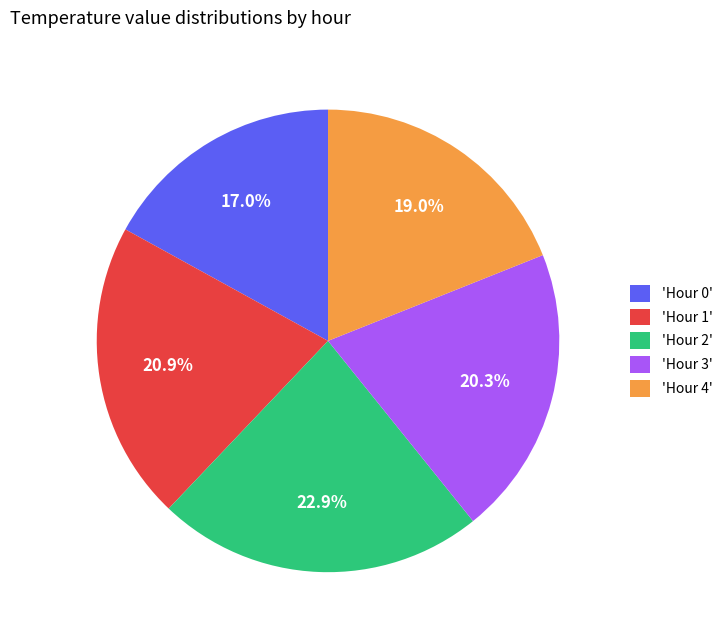

What is the ratio of the value at 'Hour 1' to the value at 'Hour 0'?

1.2